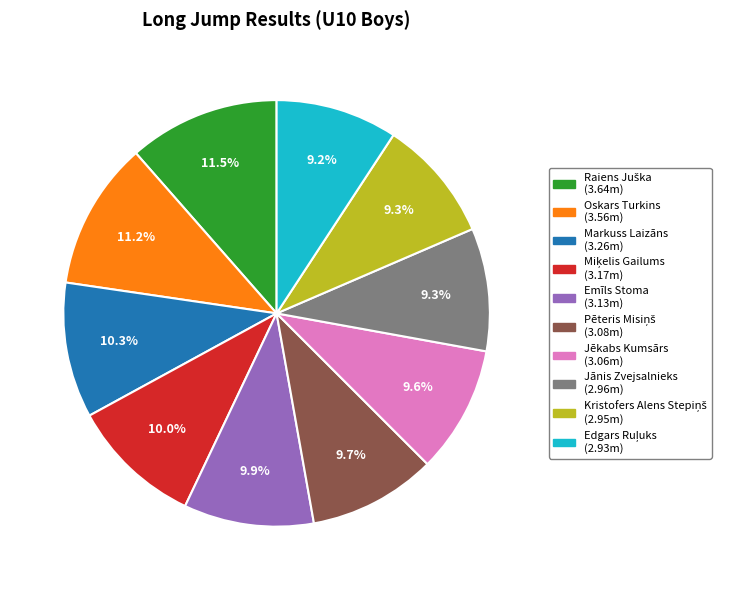

Does Oskars Turkins represent more than half of the total?

No